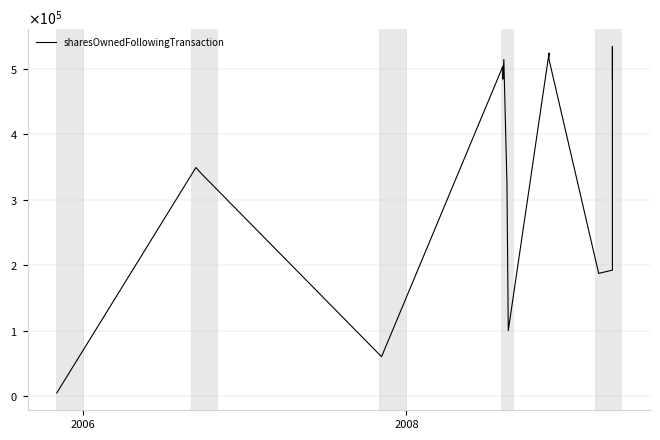

How many interior local peaks (higher than both neighbors) does the data have?

5